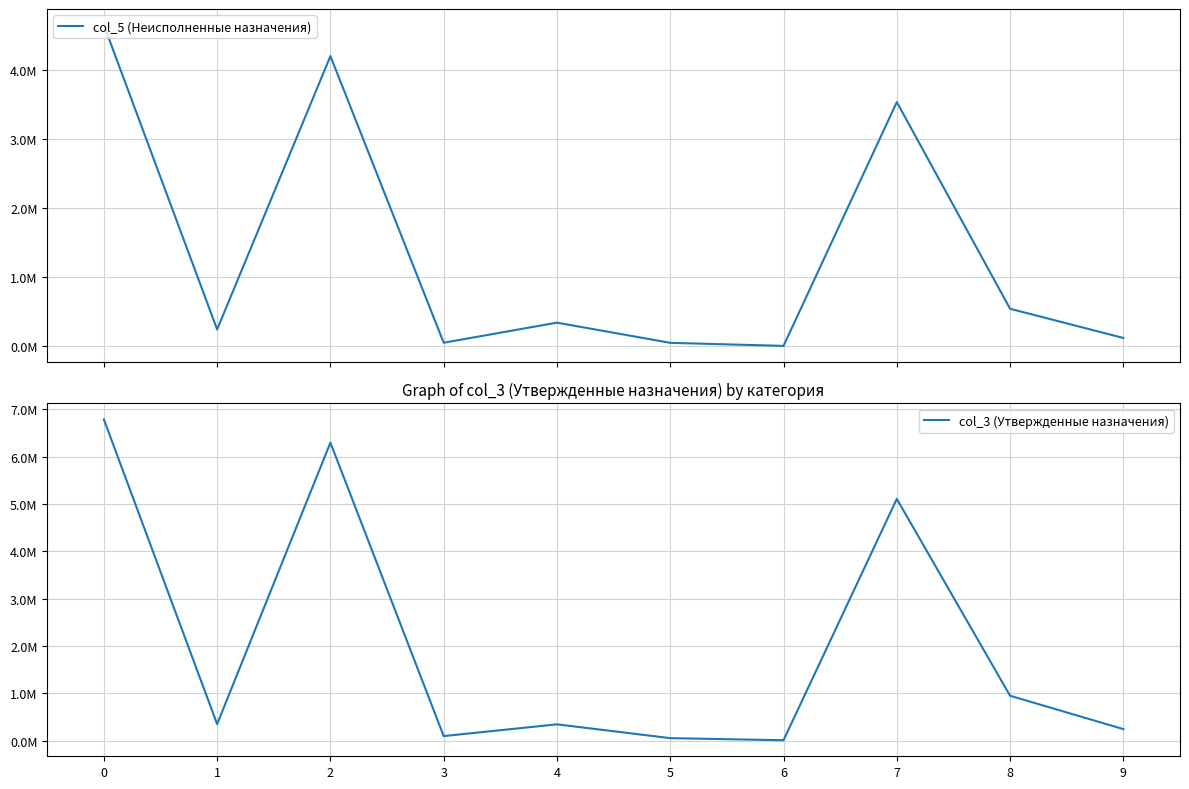

Reading left to right, extract all data points from this chart.

col_5 (Неисполненные назначения): 4647656.7	243565.3	4198235.7	51521.0	342000.0	50000.0	5900.0	3532881.9	542853.8	120500.0
col_3 (Утвержденные назначения): 6789059.7	346400.0	6297484.7	93675.0	342000.0	50000.0	5900.0	5108404.7	946080.0	241000.0